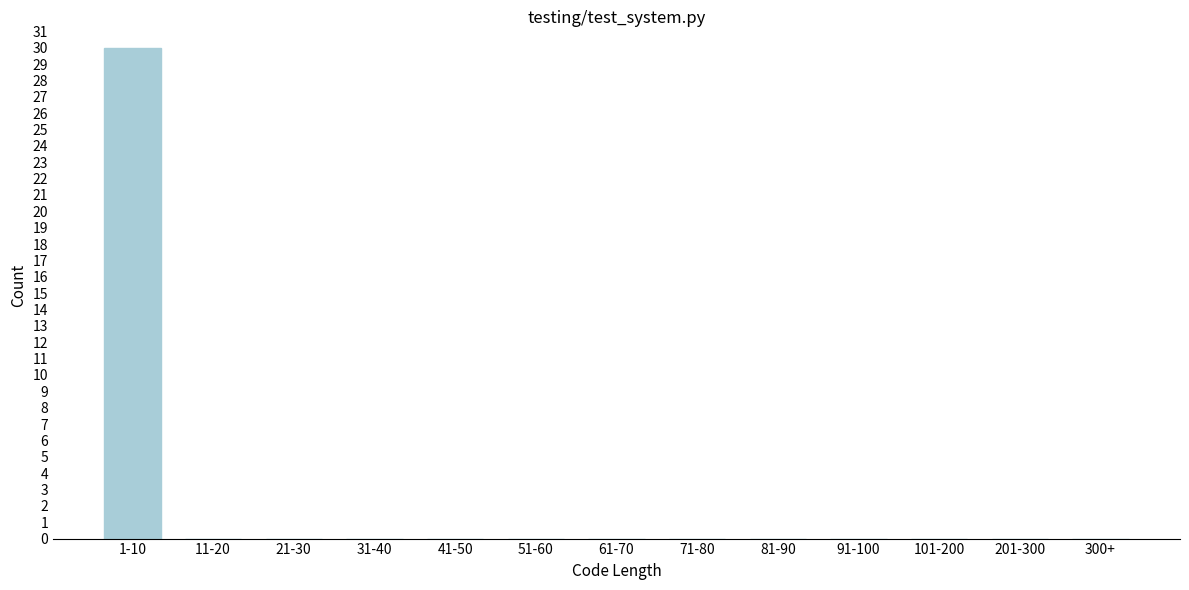

Reading left to right, list all the values displayed in this chart.

1-10=30	11-20=0	21-30=0	31-40=0	41-50=0	51-60=0	61-70=0	71-80=0	81-90=0	91-100=0	101-200=0	201-300=0	300+=0